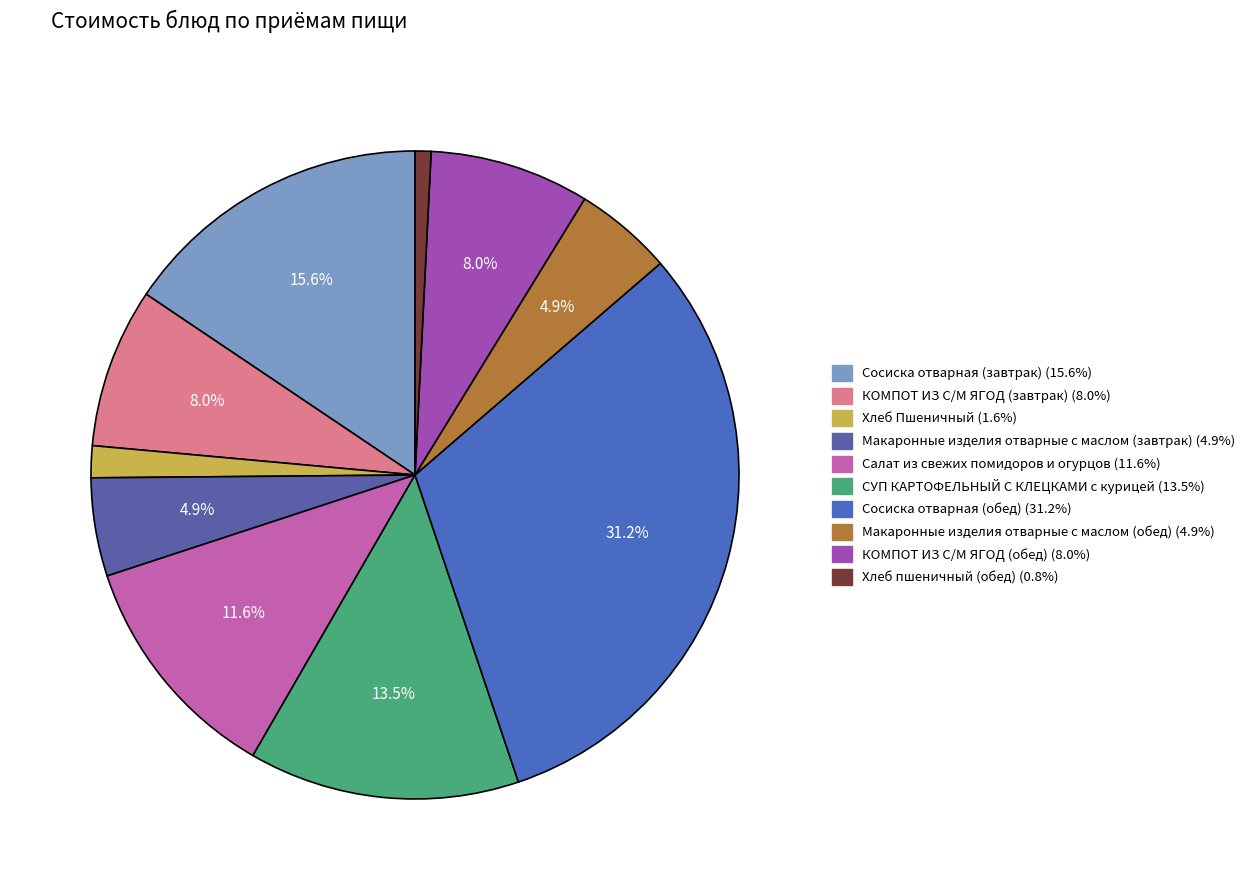

To the nearest percent, what is the average slice percentage?

10%